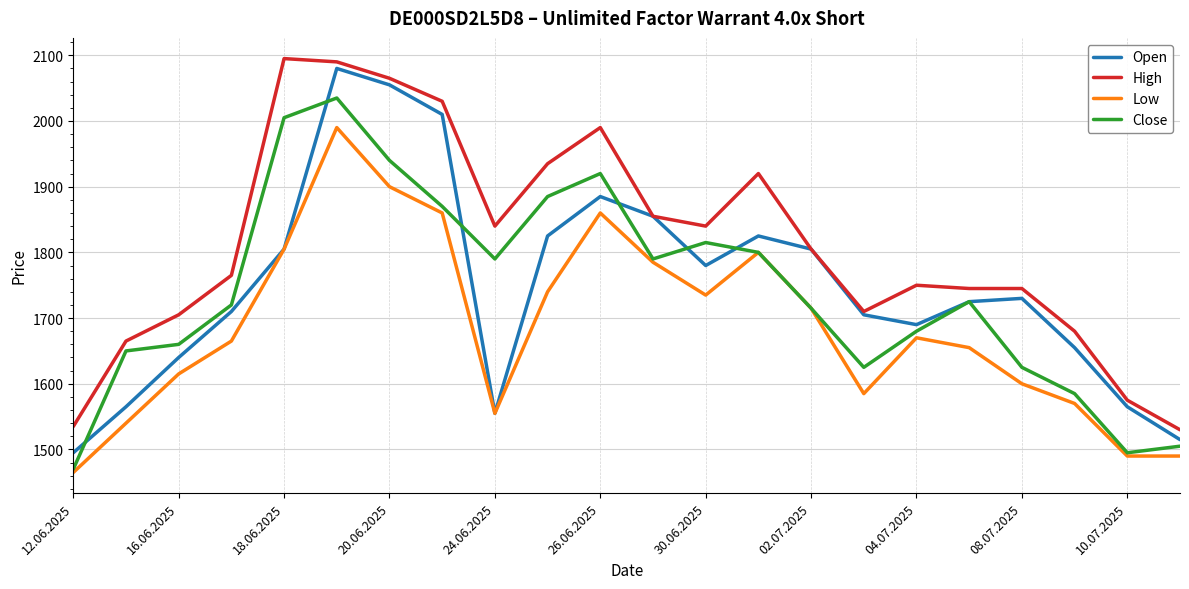

How many interior local peaks does the Low series have?

4